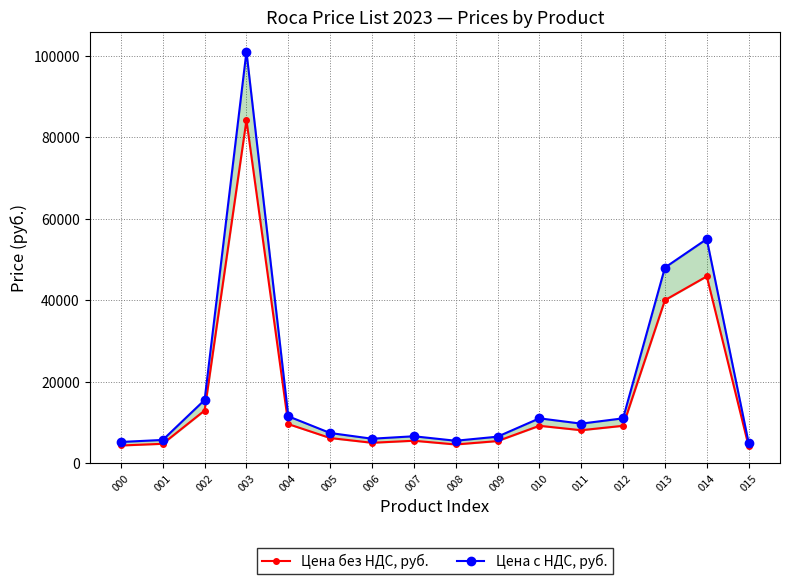

List the series in order of their peak value, highest first.

Цена с НДС, руб., Цена без НДС, руб.